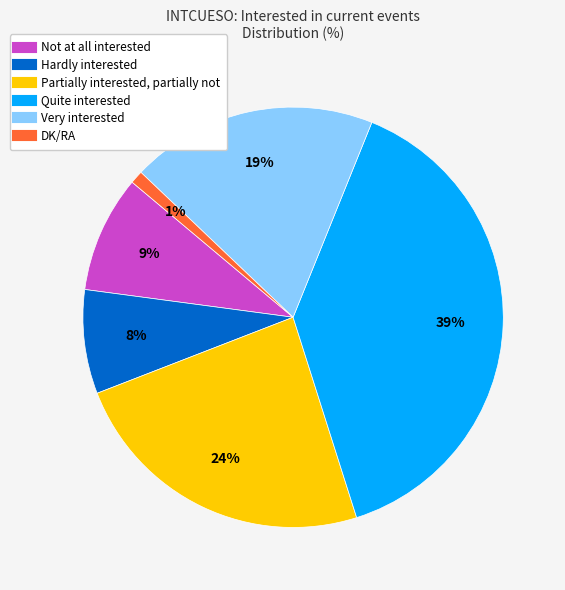

How many segments does this pie chart have?

6